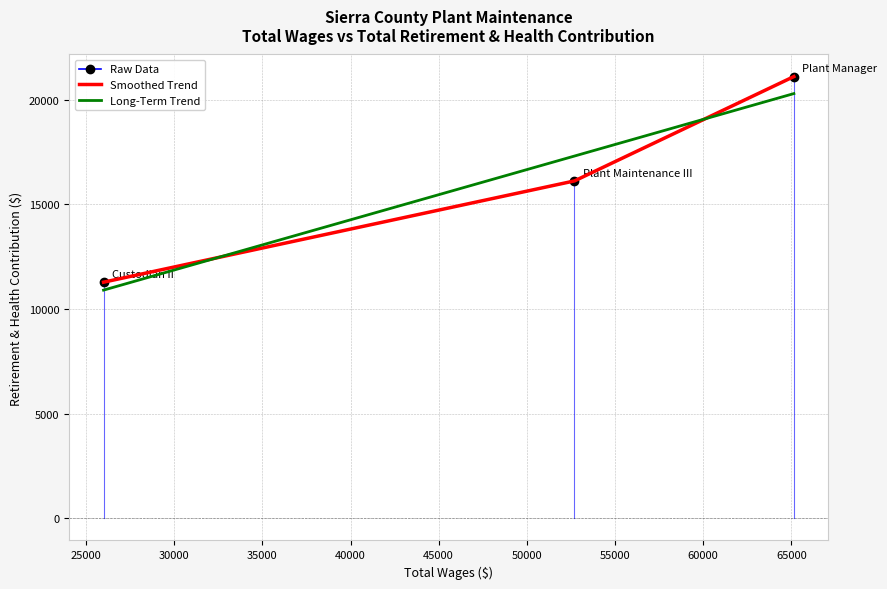

What is the minimum value shown in the chart?

11287